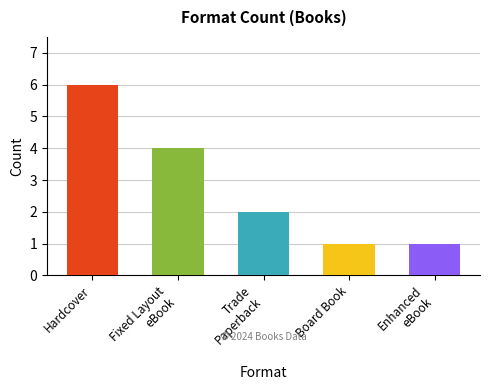

What position from the left is Hardcover?

1